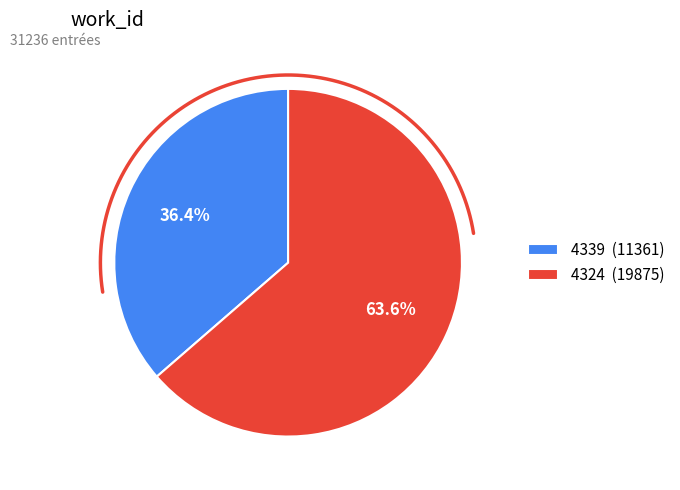

Rank the categories by value from highest to lowest.

4324, 4339